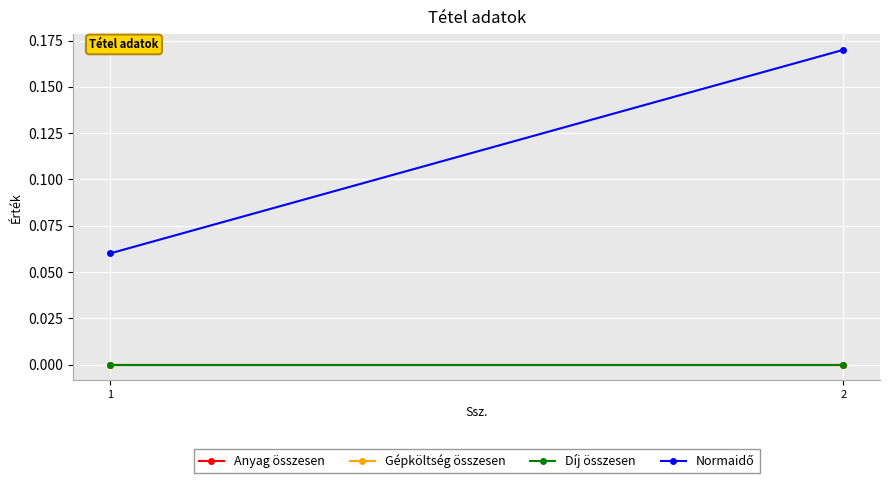

What are all the series names shown in the legend?

Anyag összesen, Gépköltség összesen, Díj összesen, Normaidő